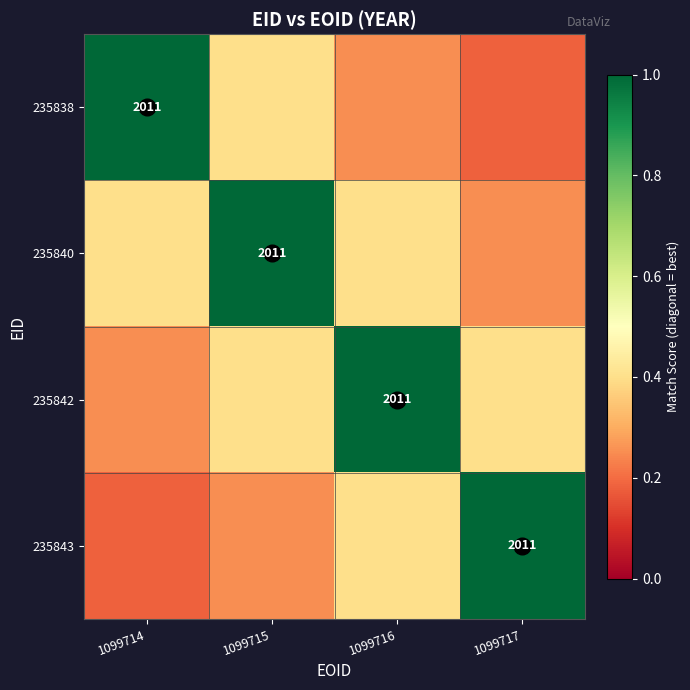

List the labels in order of 235843 value, smallest first.

1099714, 1099715, 1099716, 1099717